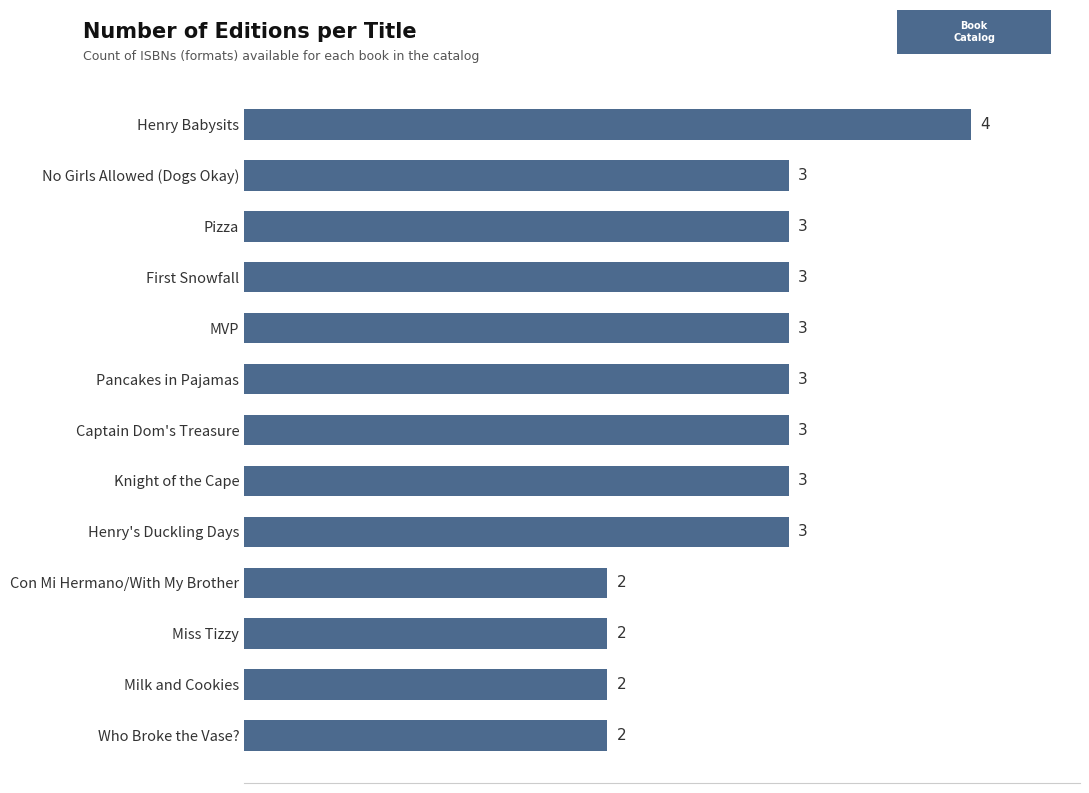

The value at First Snowfall is 3. True or false?

True